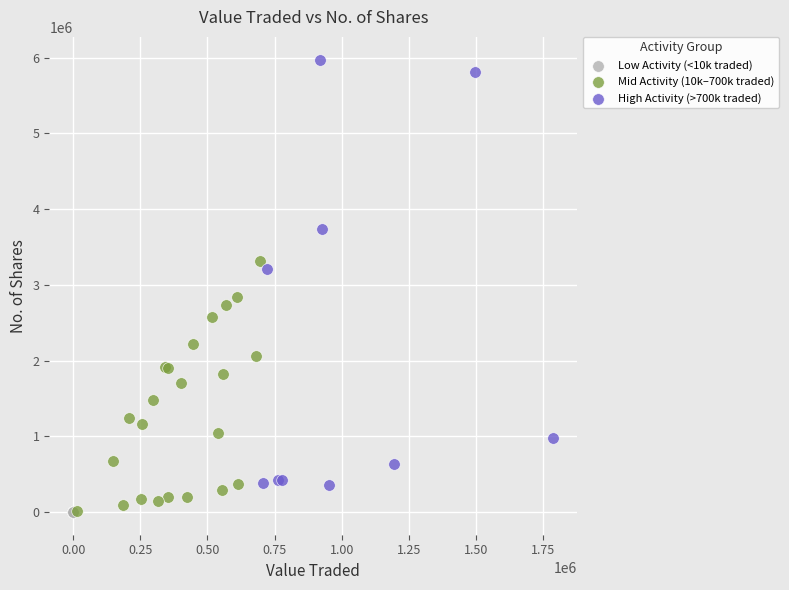

Which series has the largest Y range (max minus min)?

High Activity (>700k traded)